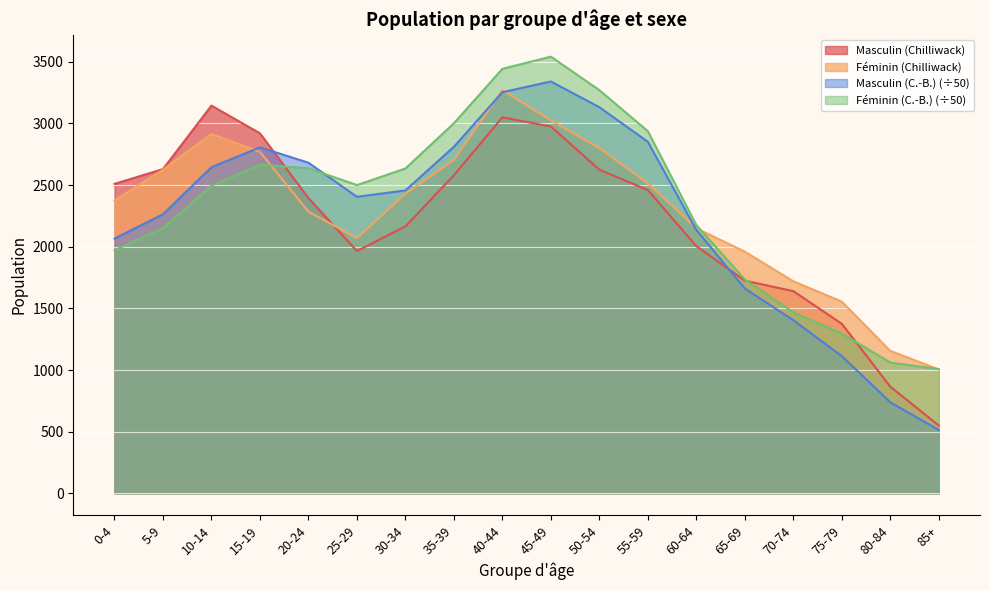

Rank the series at 35-39 from lowest to highest value.

Masculin (Chilliwack), Féminin (Chilliwack), Masculin (C.-B.) (÷50), Féminin (C.-B.) (÷50)